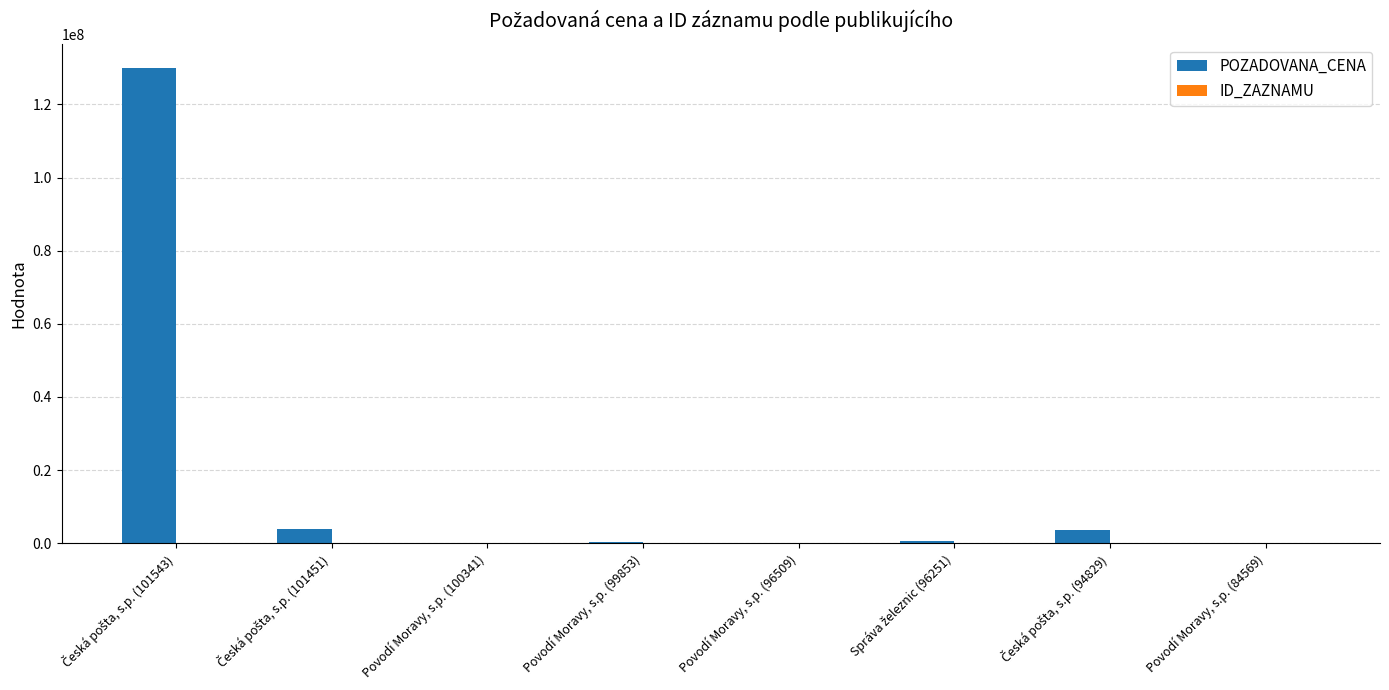

What is the greatest value displayed?

130000000